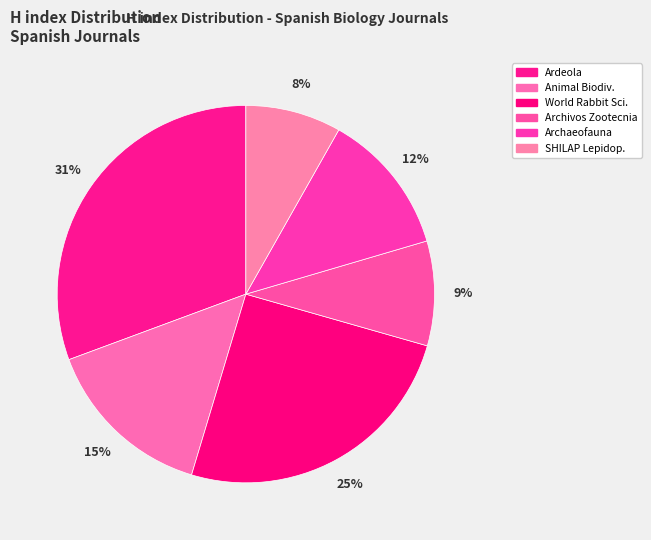

Is there any slice that represents more than half of the pie?

No